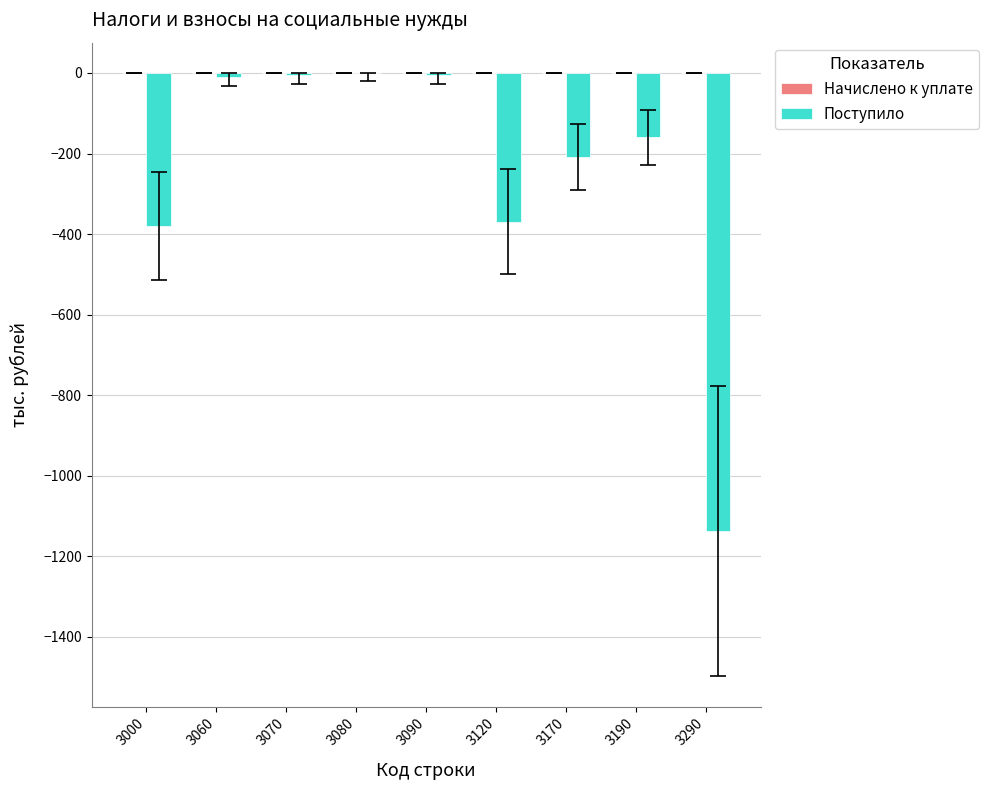

How many data points are above -160?

4